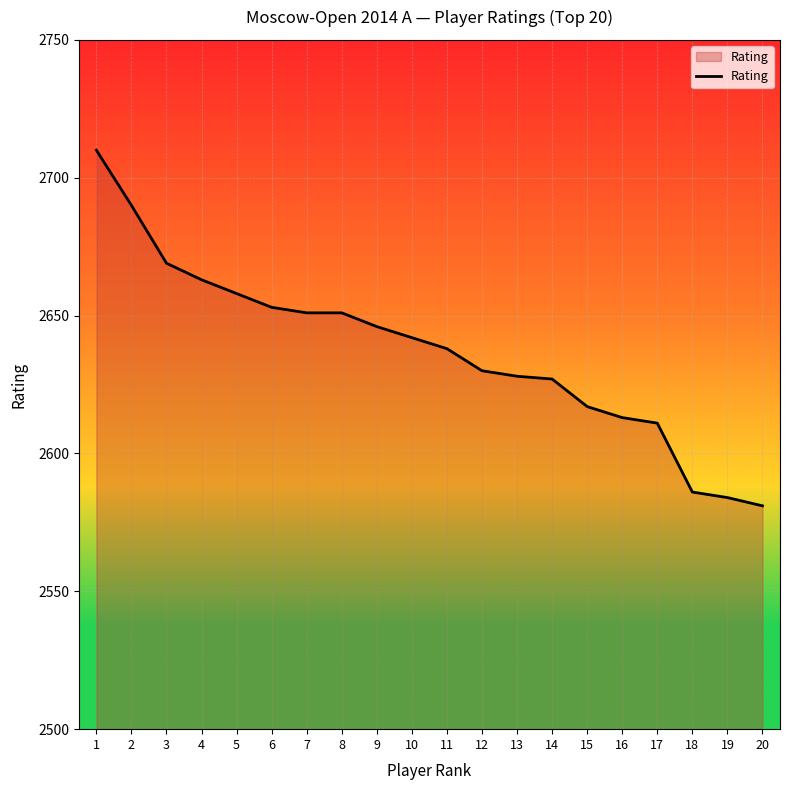

What is the sum of the values at 5 and 12?

5288